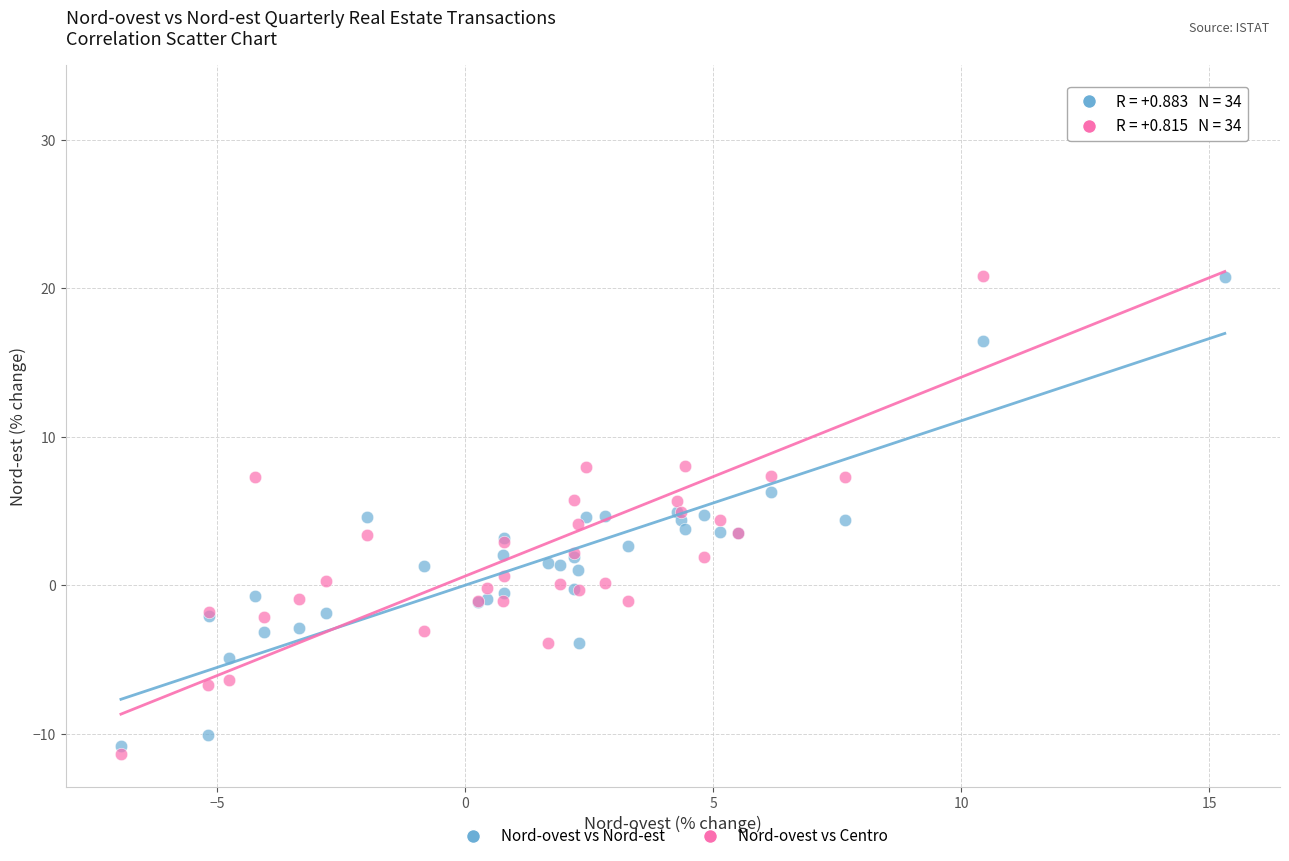

Which series reaches the maximum Y coordinate?

Nord-ovest vs Centro